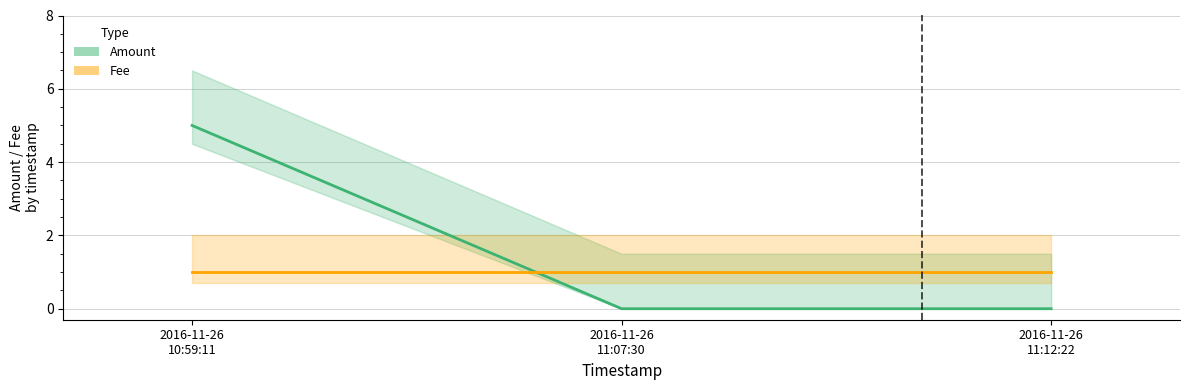

Which category has the lowest value in the Fee series?

2016-11-26
10:59:11